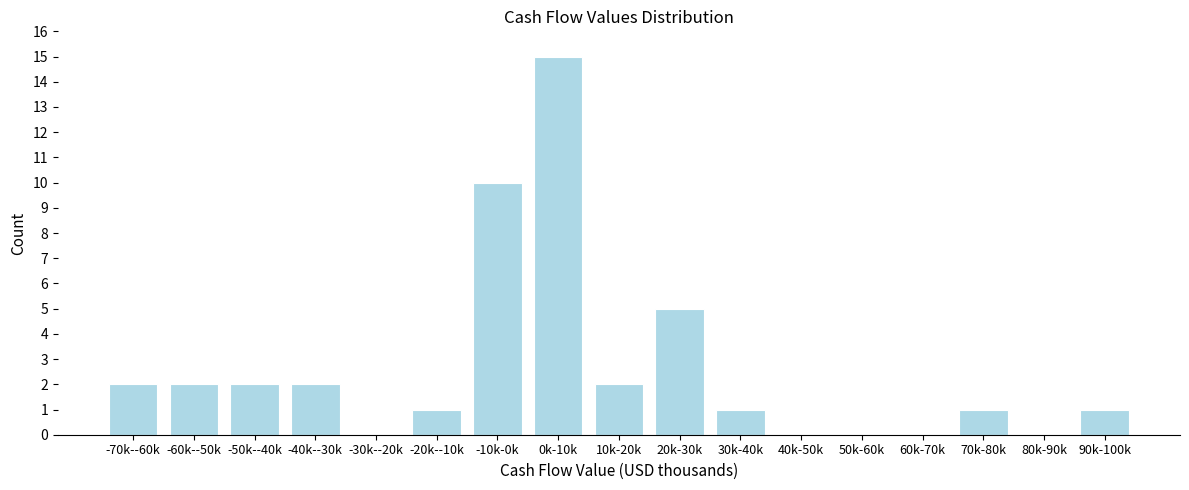

Reading right to left, transcribe all the data shown in this chart.

90k-100k=1	80k-90k=0	70k-80k=1	60k-70k=0	50k-60k=0	40k-50k=0	30k-40k=1	20k-30k=5	10k-20k=2	0k-10k=15	-10k-0k=10	-20k--10k=1	-30k--20k=0	-40k--30k=2	-50k--40k=2	-60k--50k=2	-70k--60k=2